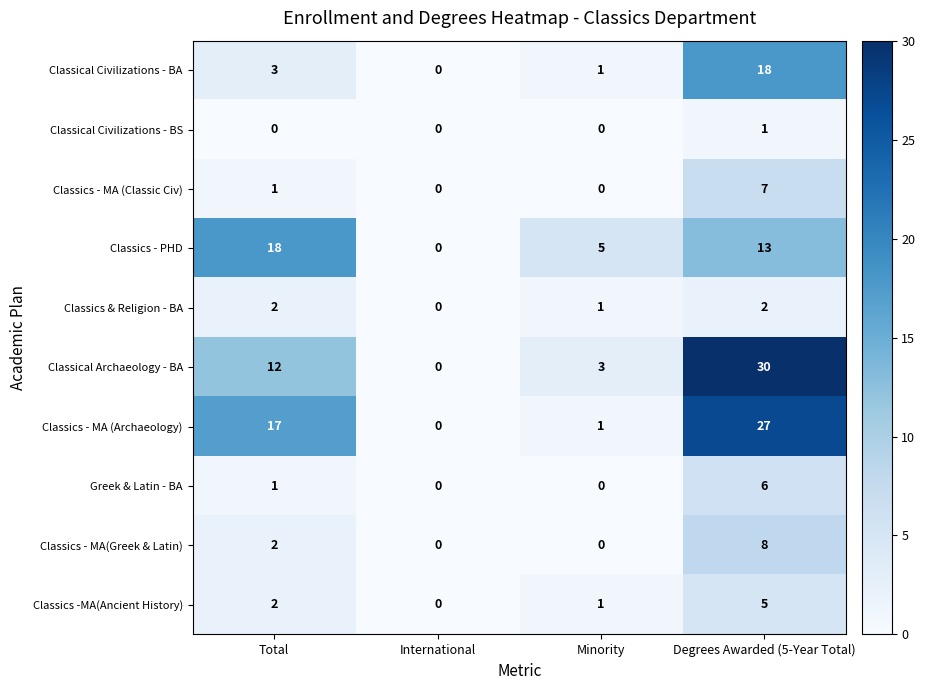

How many values in Classical Civilizations - BS are above zero?

1